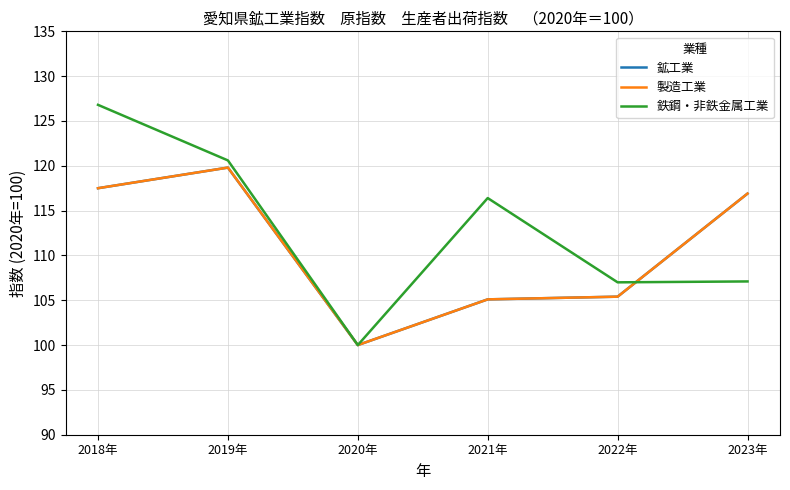

Does the chart display data point markers on the line(s)?

No